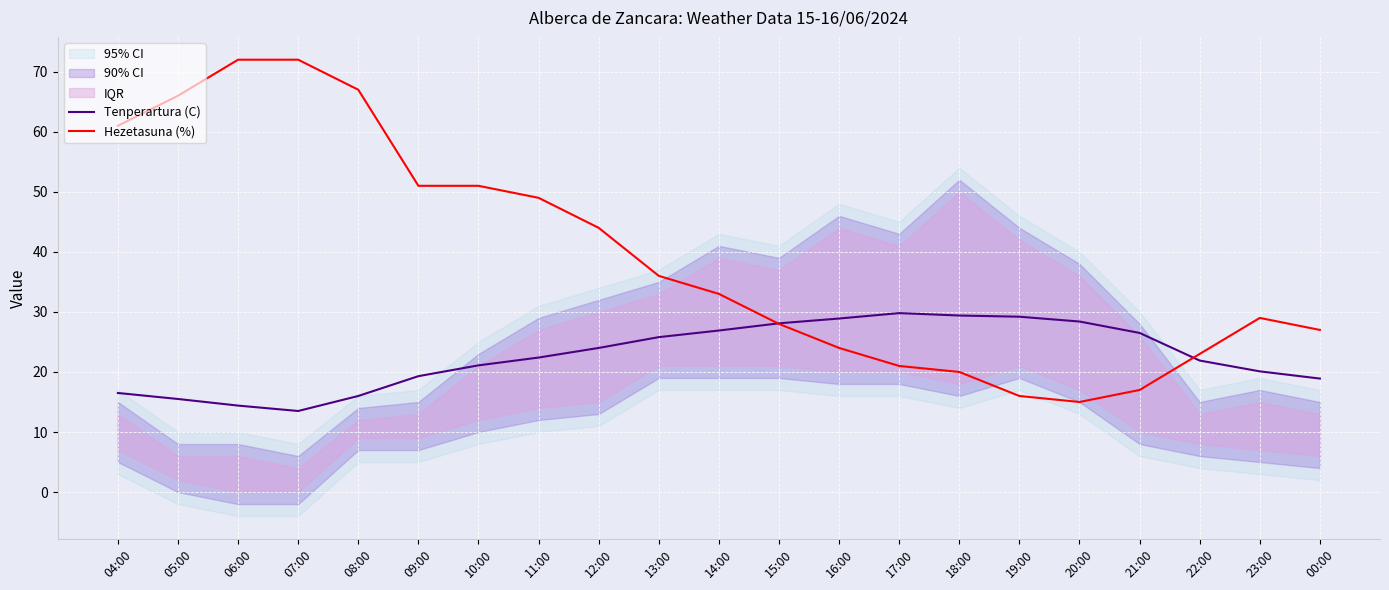

Is it true that Tenperartura (C) equals 19.3 at 16:00?

False